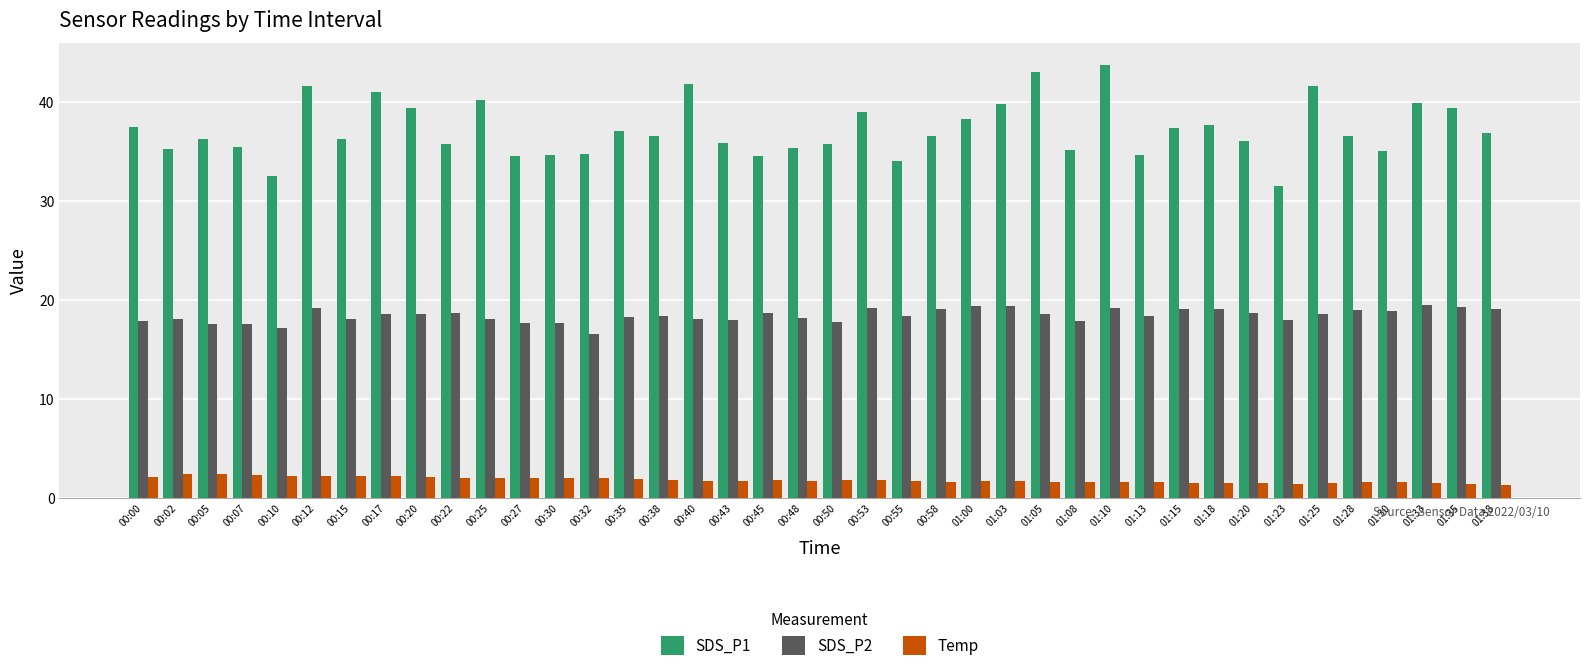

The SDS_P2 series shows 6.9 at 01:08. True or false?

False